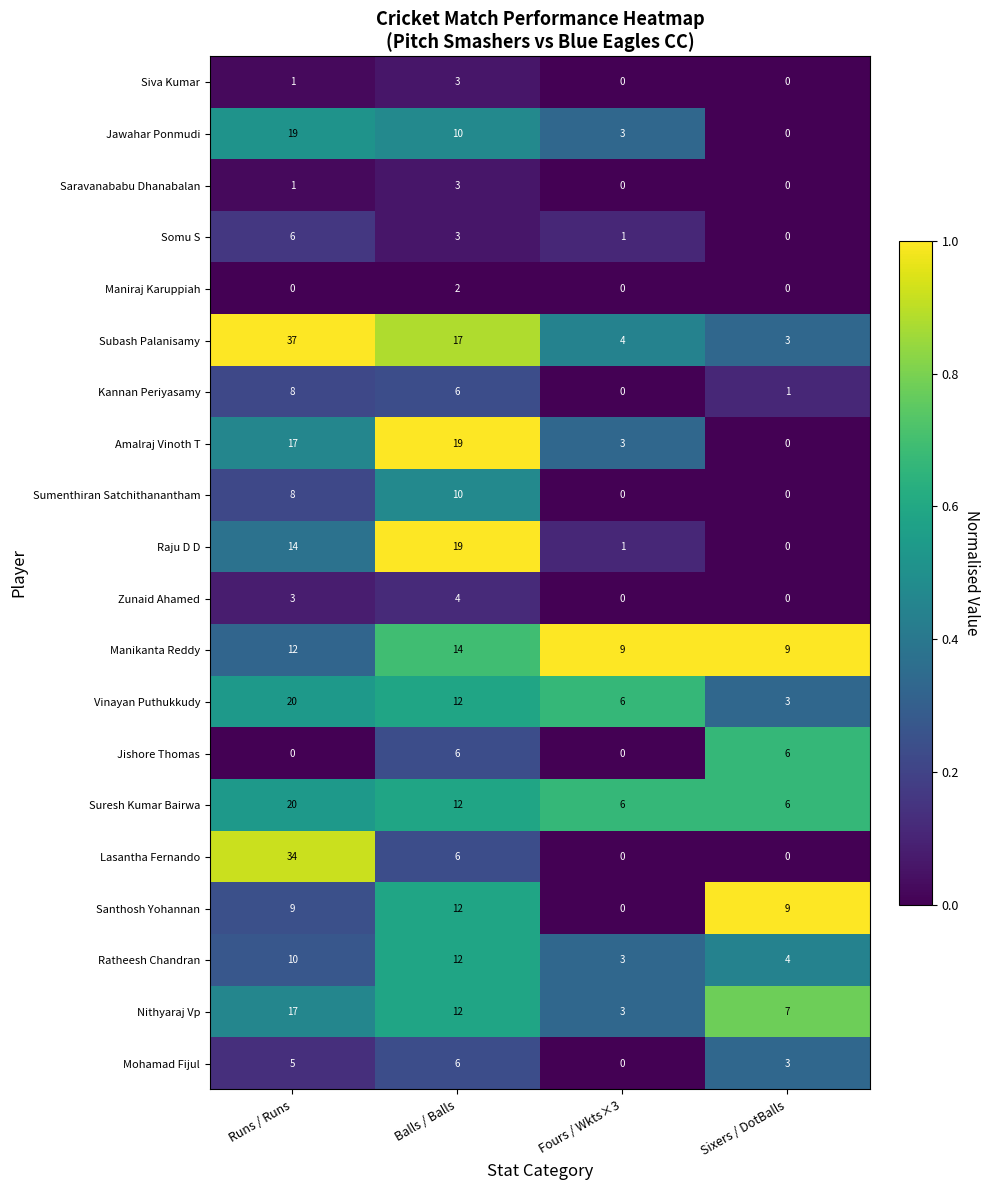

What is the spread (max minus min) of values at Runs / Runs?

37